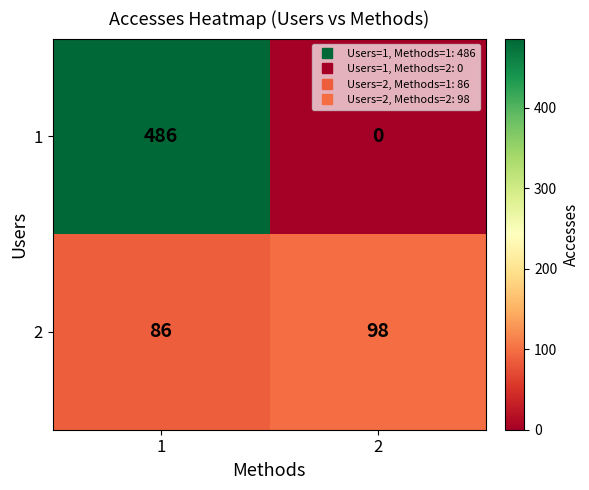

What is the sum of all 2 values?

184